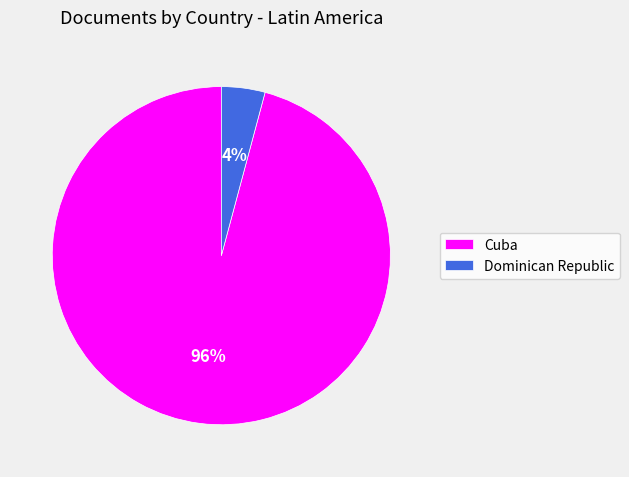

Which slice is the smallest?

Dominican Republic